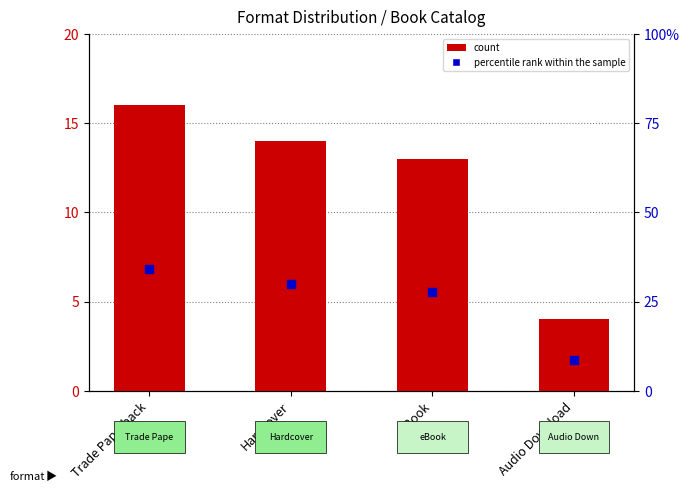

At how many categories does at least one series exceed 5?

4